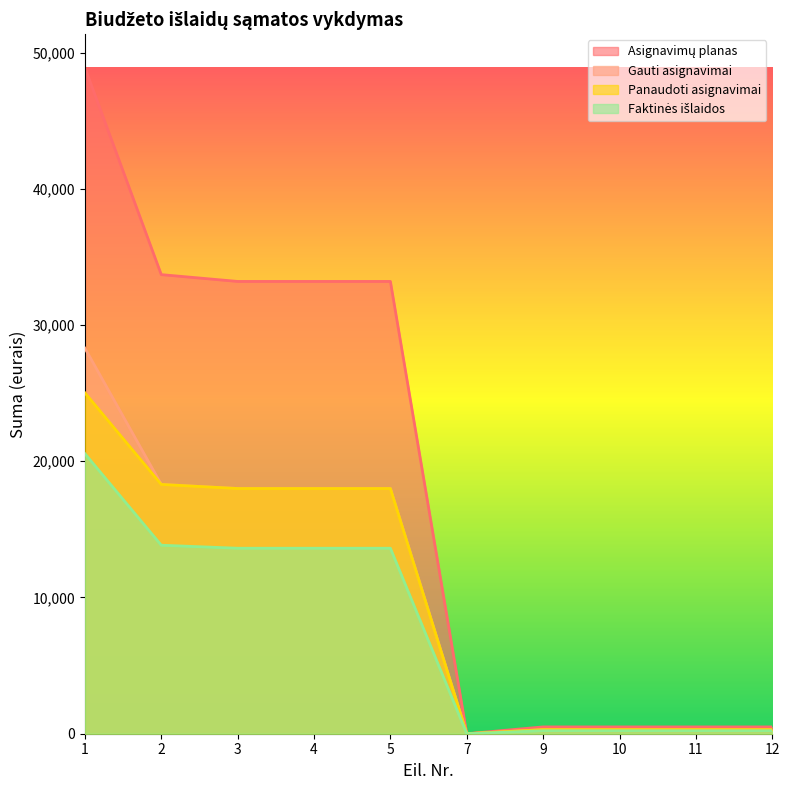

Rank the series by their maximum value, from highest to lowest.

Asignavimų planas, Gauti asignavimai, Panaudoti asignavimai, Faktinės išlaidos